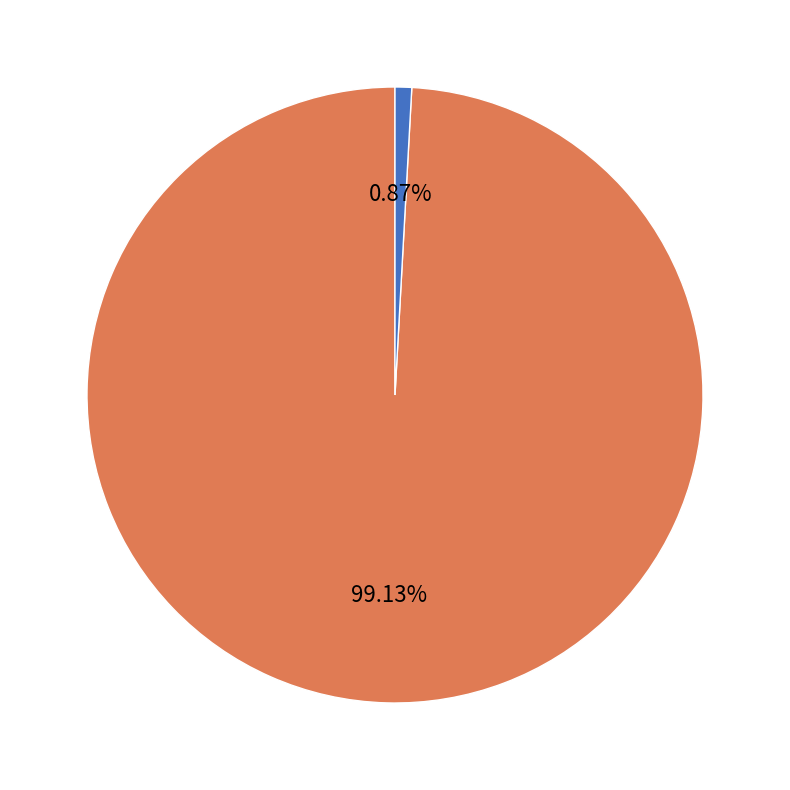

Rank the categories by value from highest to lowest.

2U, R1